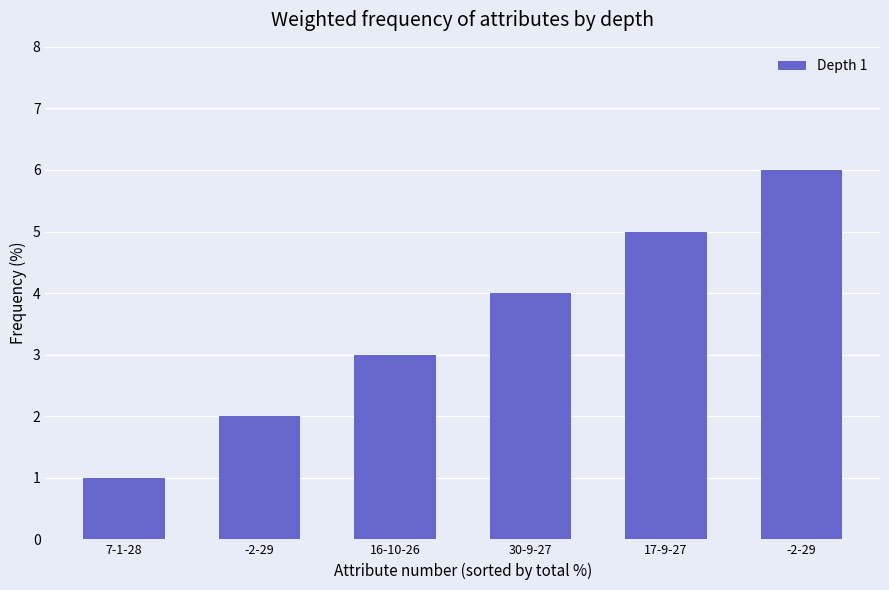

What is the difference between the second highest and minimum values?

4